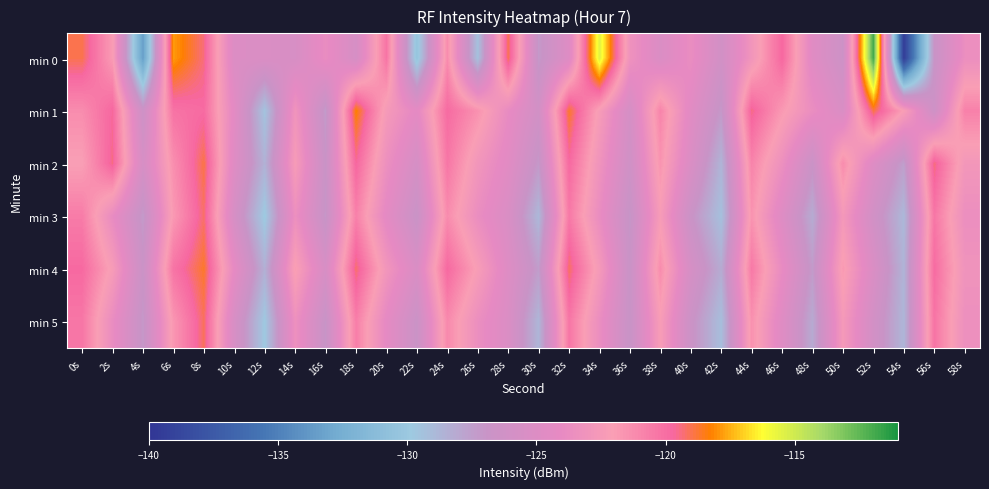

What is the spread (max minus min) of values at 40s?

3.1